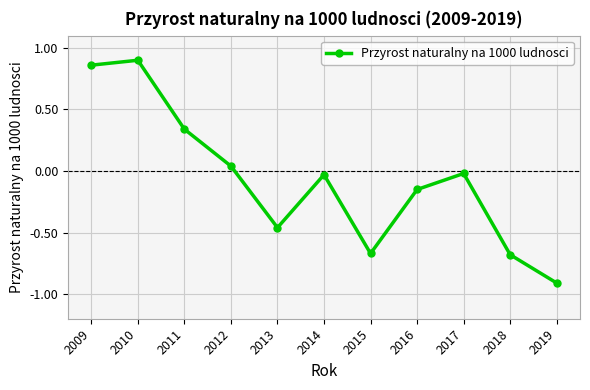

Which label corresponds to the smallest value in the chart?

2019